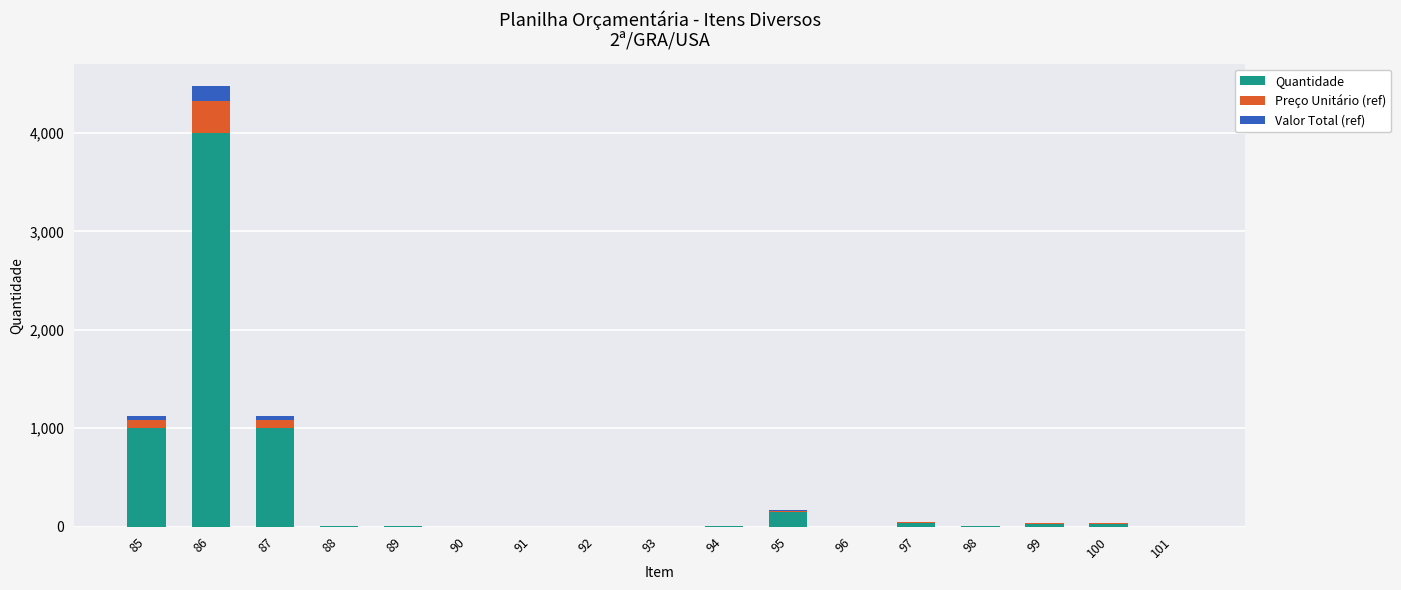

At which category is the sum across all series the highest?

86